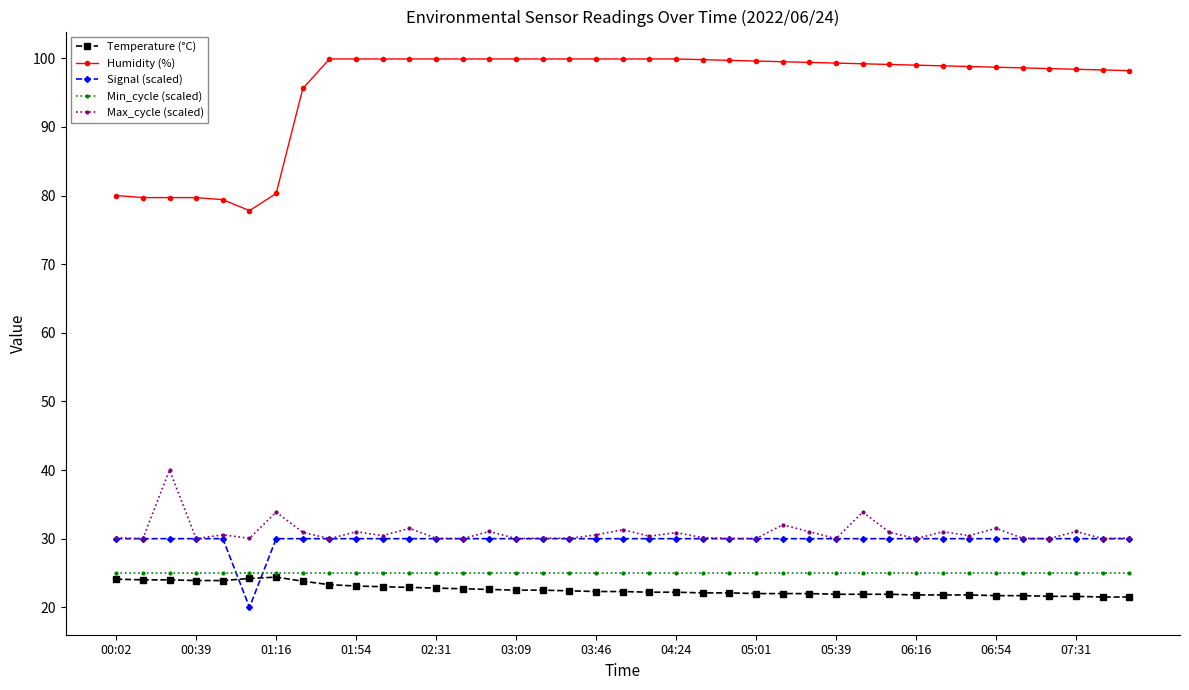

Does the chart display data point markers on the line(s)?

Yes